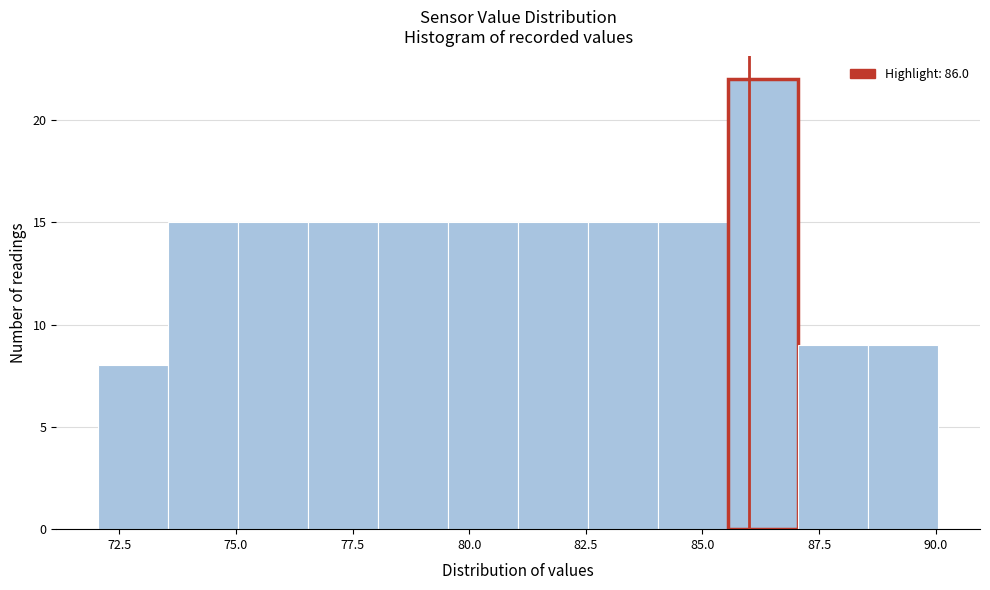

Read against the x-axis, roughly where is the centre of the tallest bar?

86.5